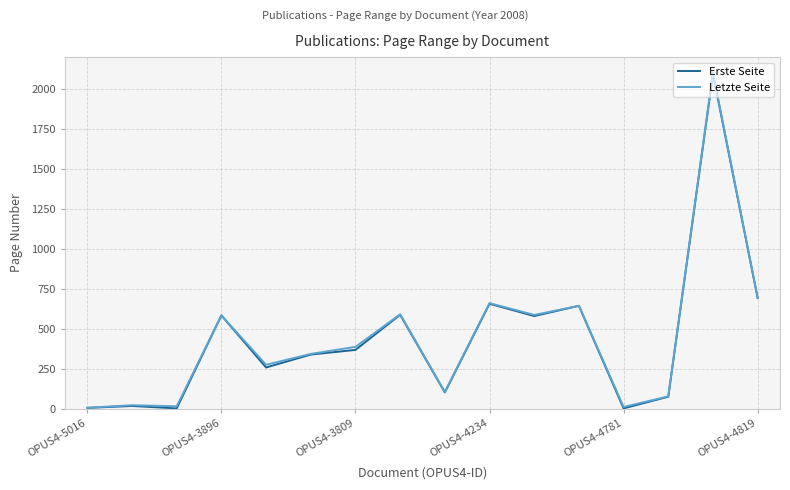

What is the greatest value displayed?

2102